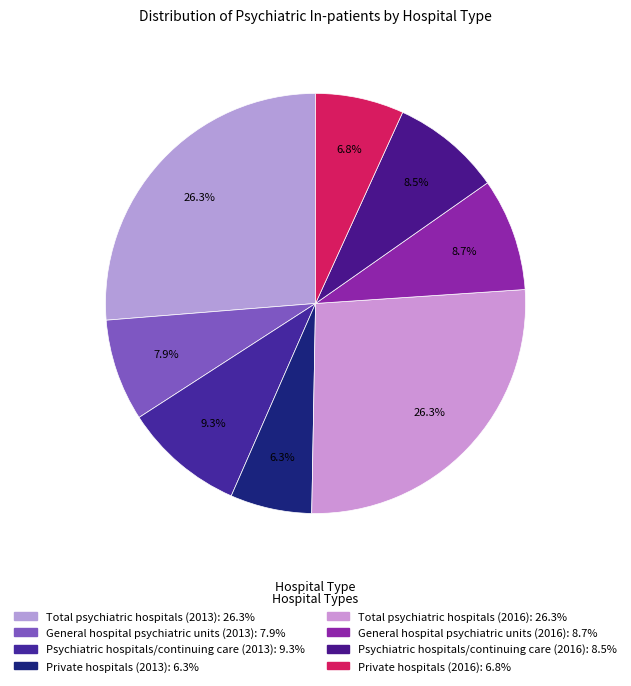

To the nearest percent, what percentage of the pie is Private hospitals (2016)?

7%